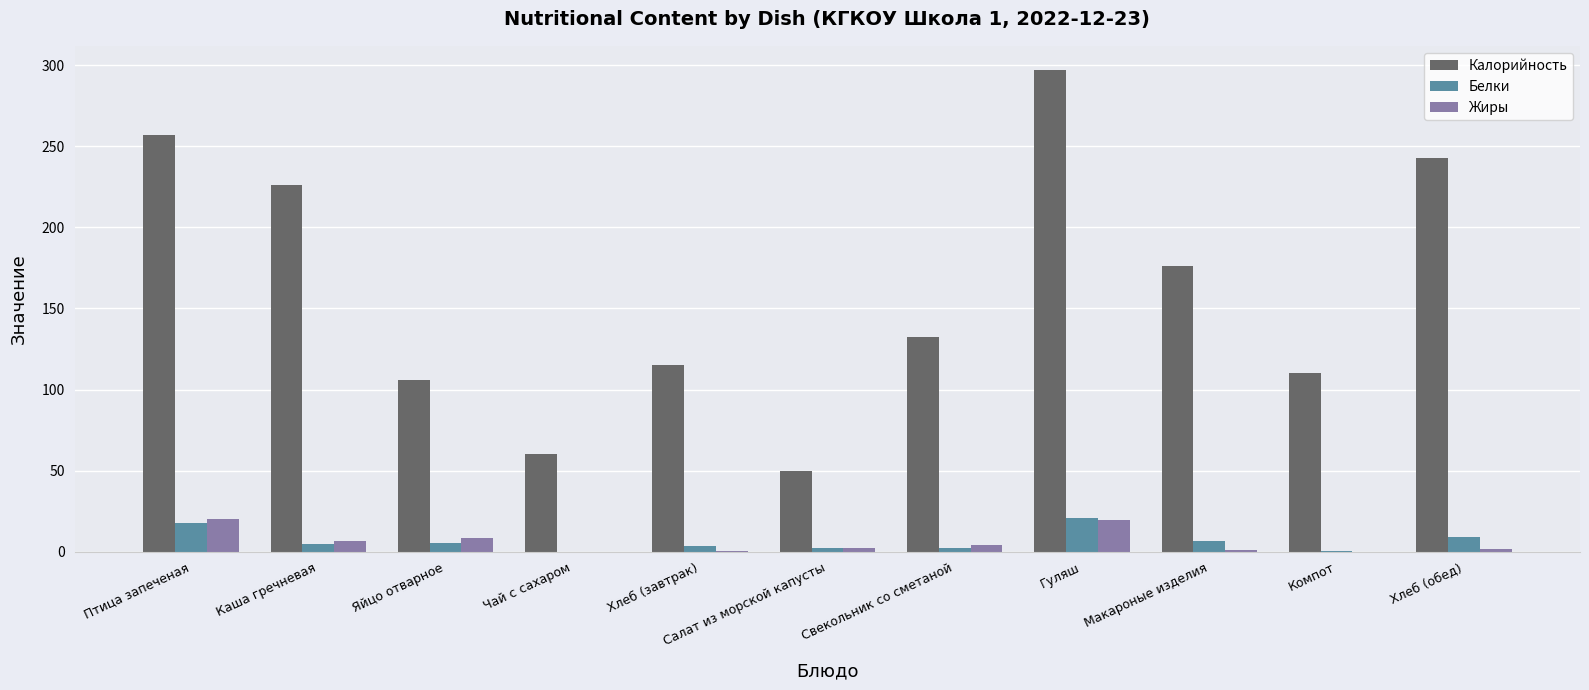

Is it true that Белки equals 30.0 at Гуляш?

False